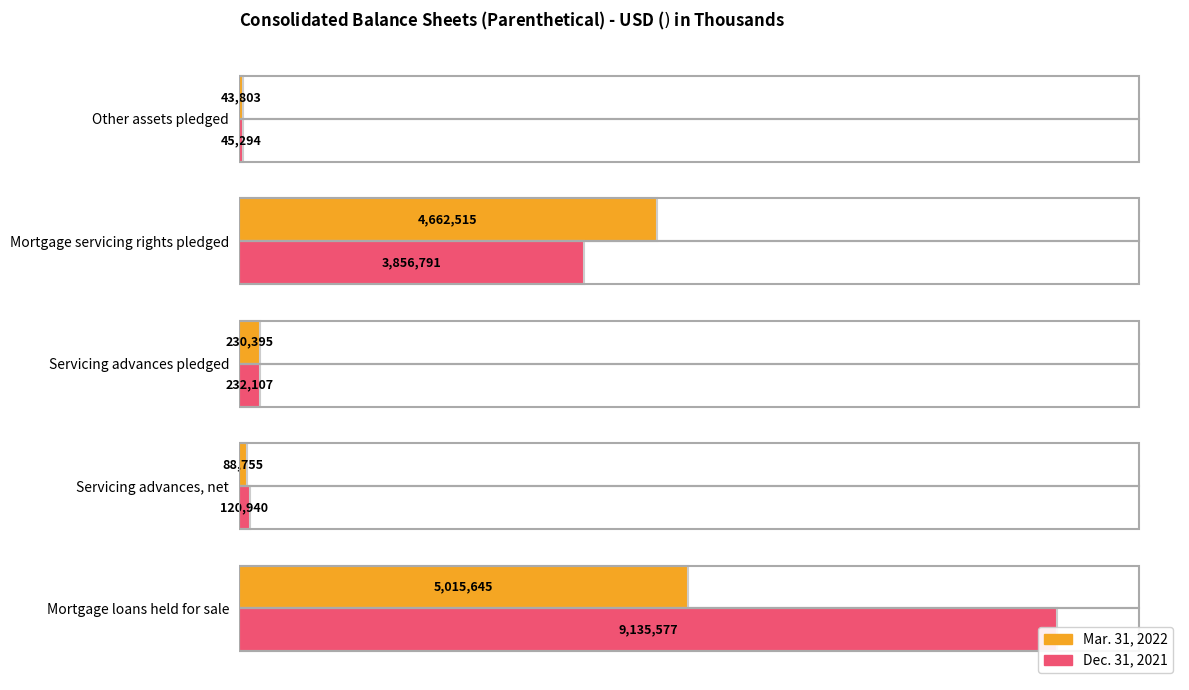

Is it true that Mar. 31, 2022 equals 304154 at 0.4?

False